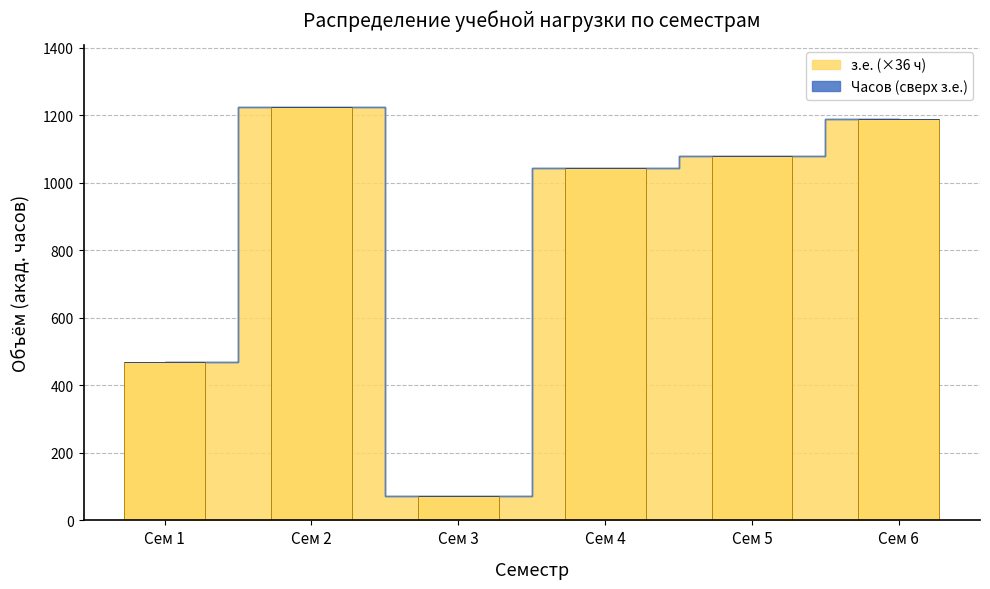

What is the value of the 3rd bar from the left?

72